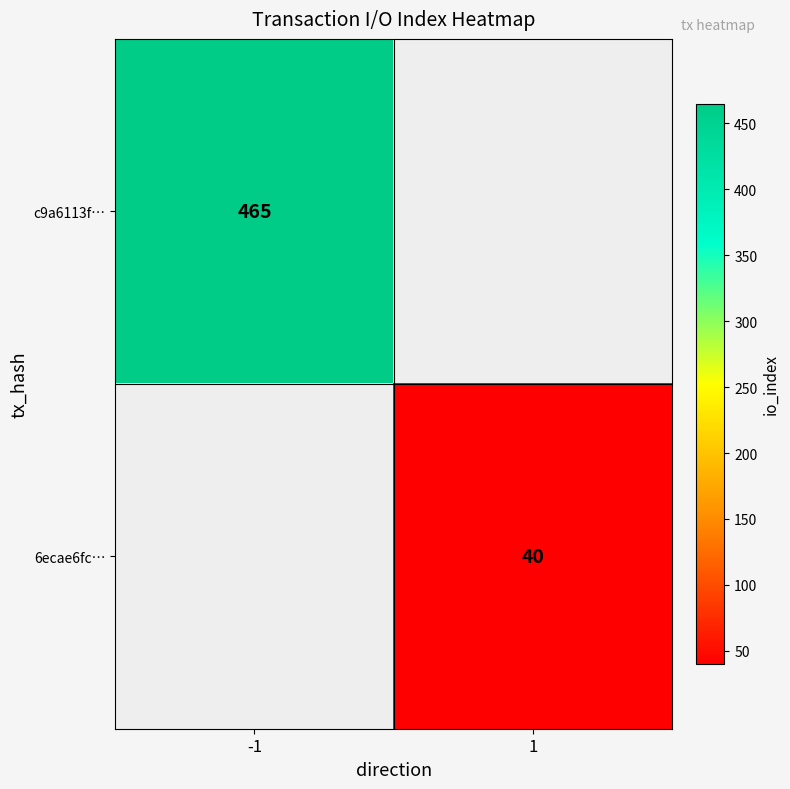

Is it true that c9a6113f… equals 820 at -1?

False